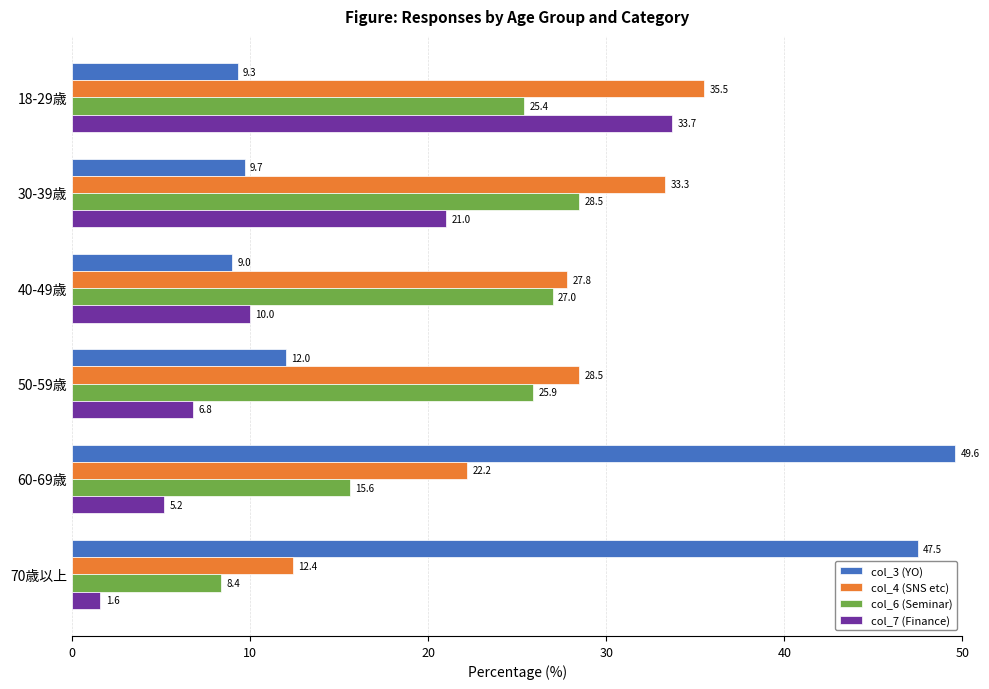

At which category does the chart reach its peak across all series?

60-69歳